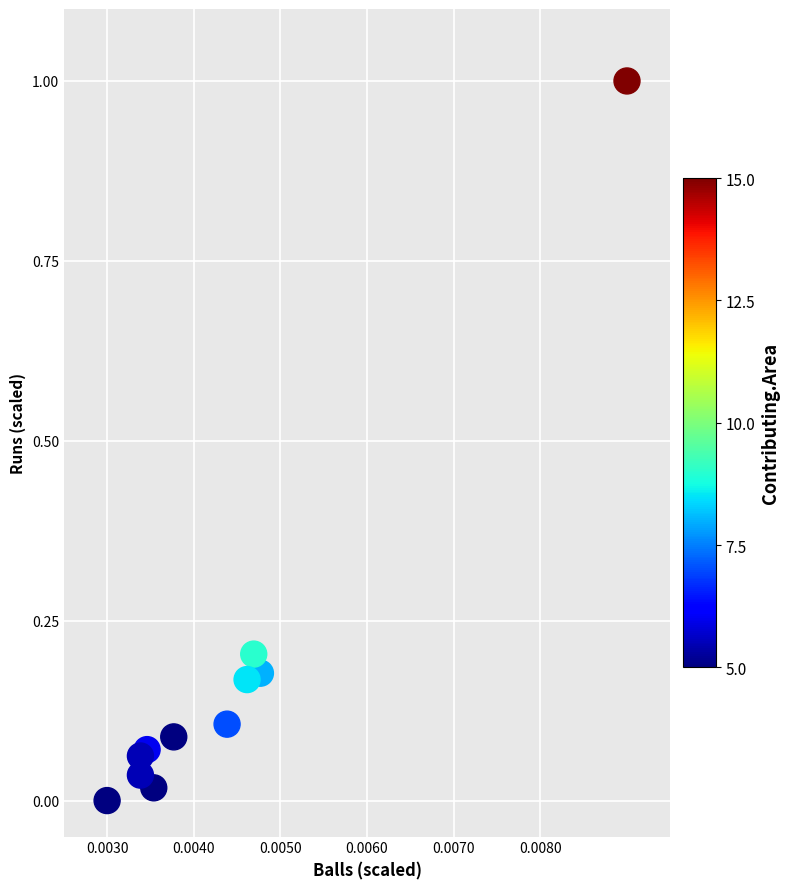

What is the range of Y values (max minus min)?

1.0